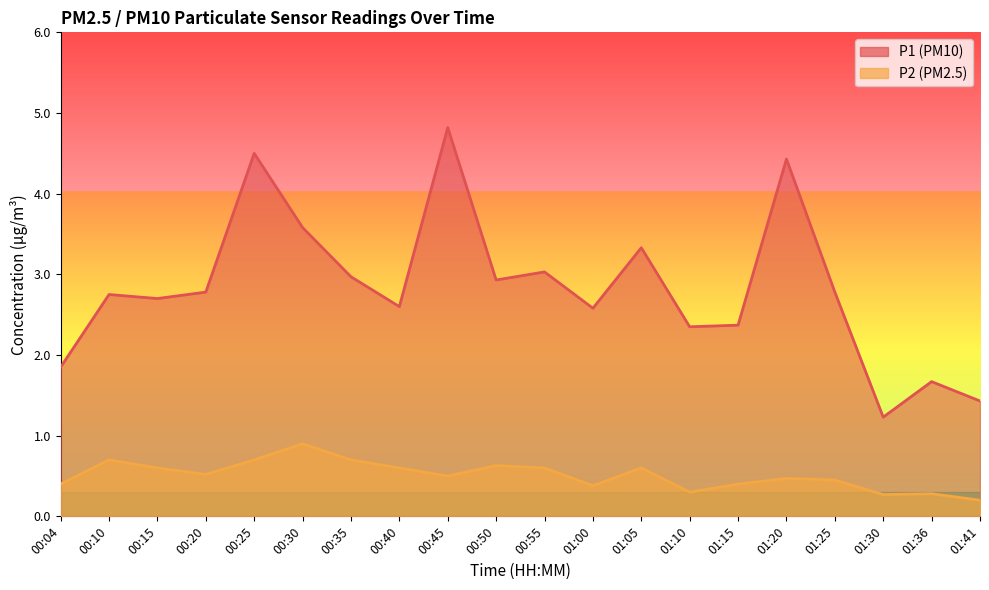

True or false: P1 and P2 cross at least once.

False